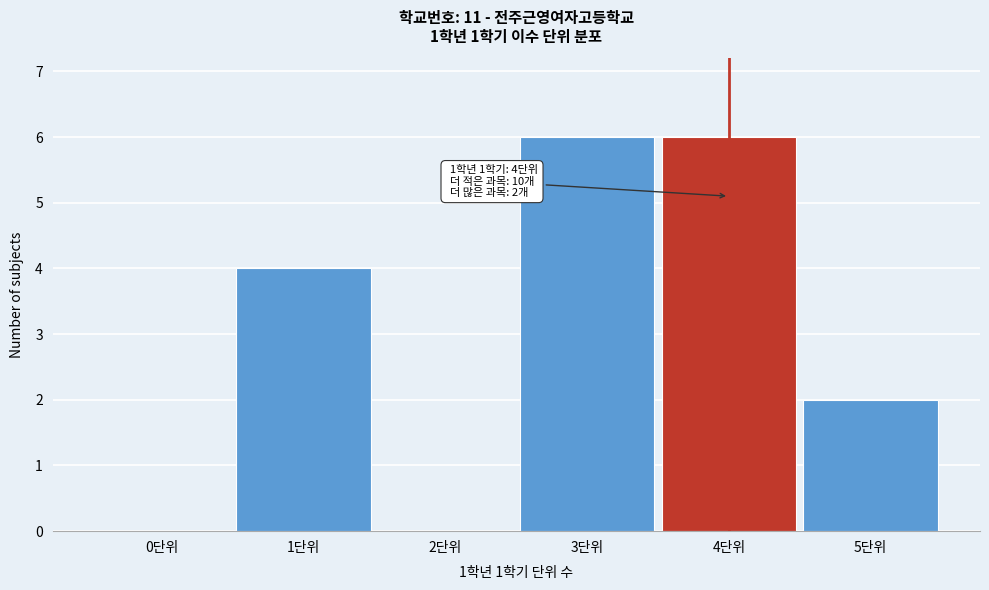

Reading left to right, transcribe all the data shown in this chart.

0단위=0	1단위=4	2단위=0	3단위=6	4단위=6	5단위=2